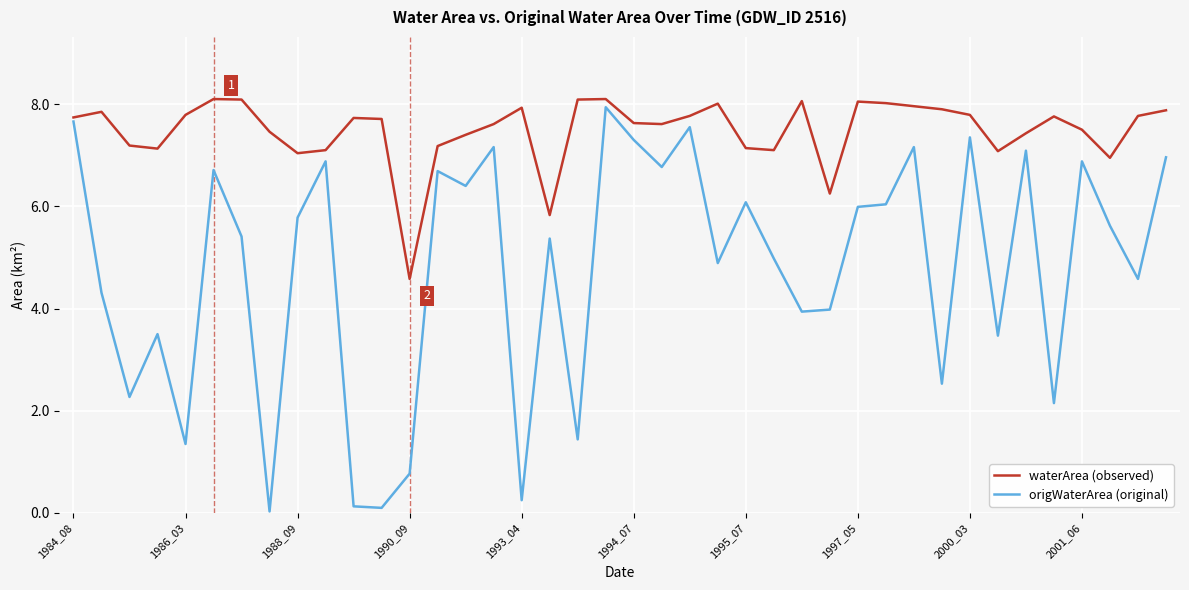

At how many categories does at least one series exceed 5?

39